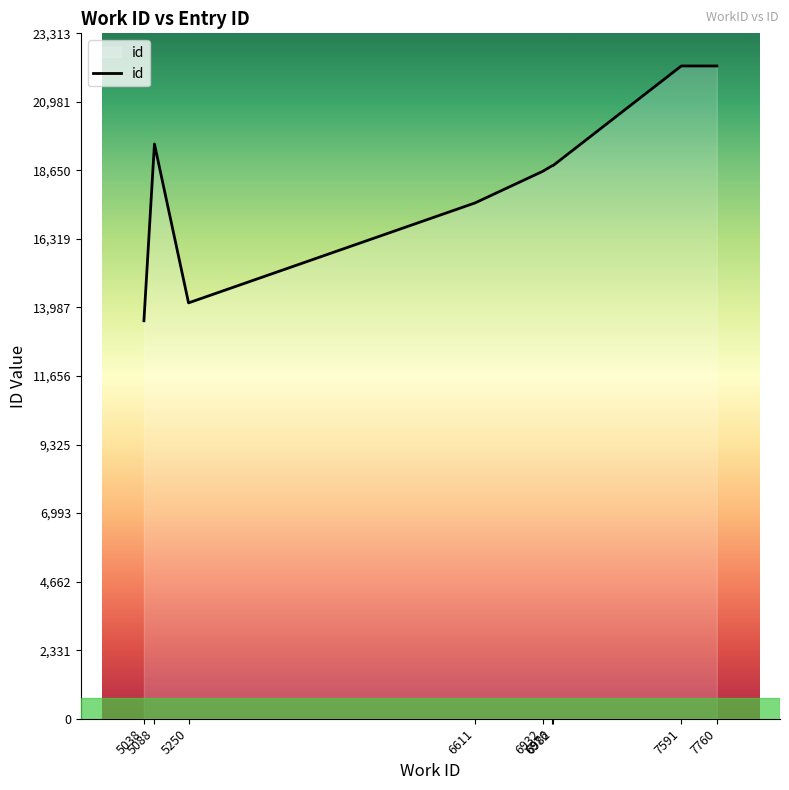

Where is the data nearest to the value 17869?

6611